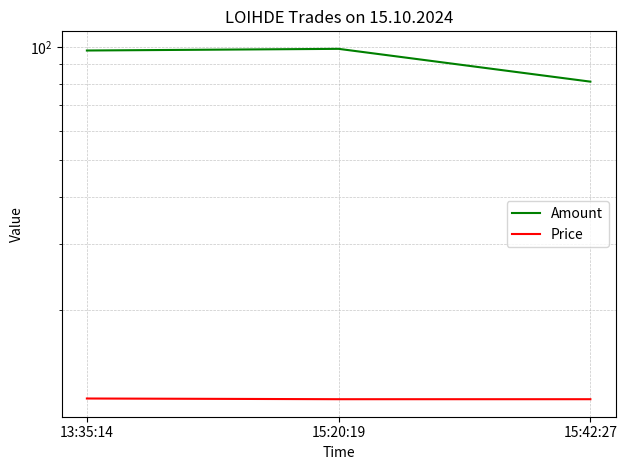

At how many categories does at least one series exceed 93?

2